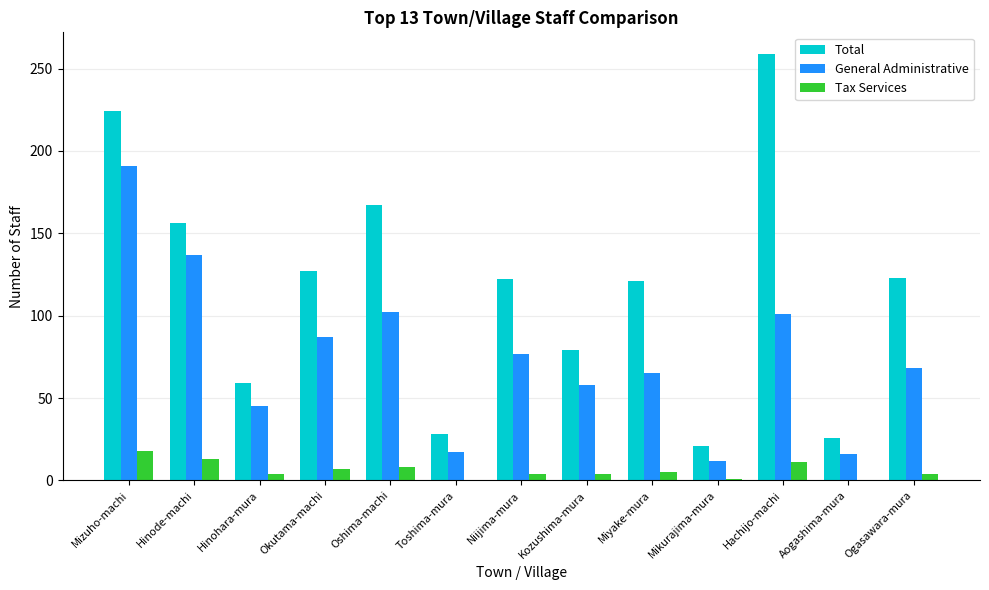

The General Administrative series shows 191 at Mizuho-machi. True or false?

True